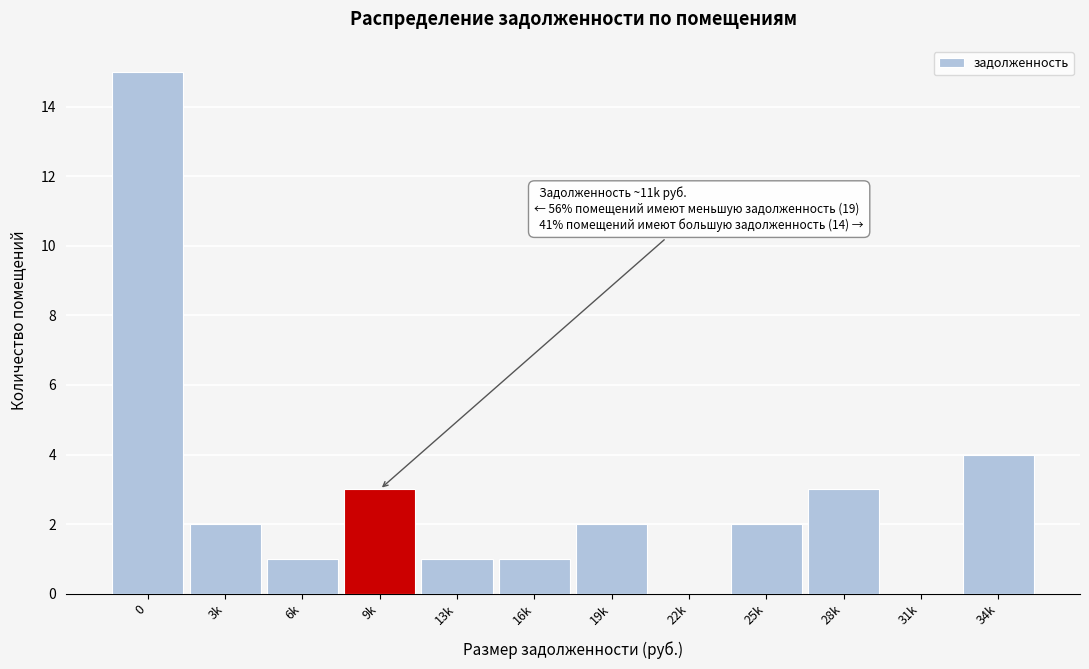

Reading right to left, transcribe all the data shown in this chart.

34k=4	31k=0	28k=3	25k=2	22k=0	19k=2	16k=1	13k=1	9k=3	6k=1	3k=2	0=15